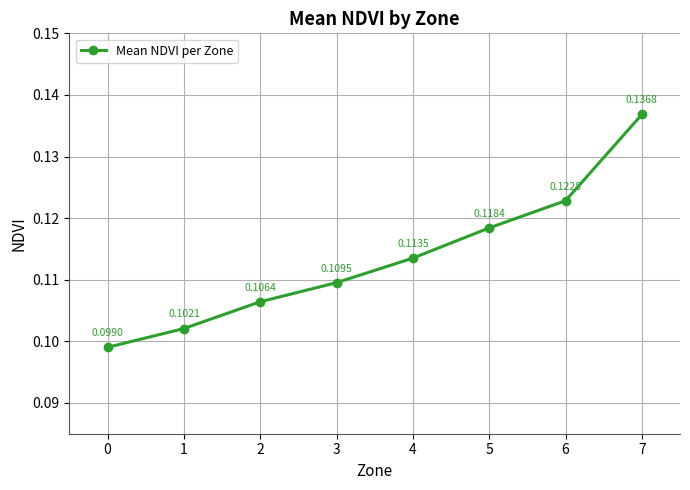

Between 3 and 4, which is larger?

4